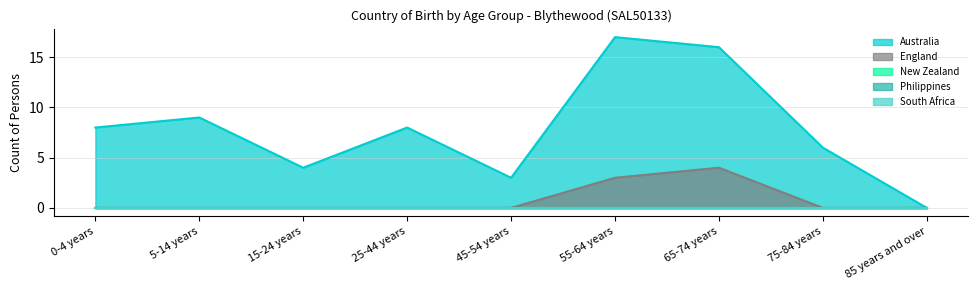

True or false: New Zealand and South Africa cross at least once.

False